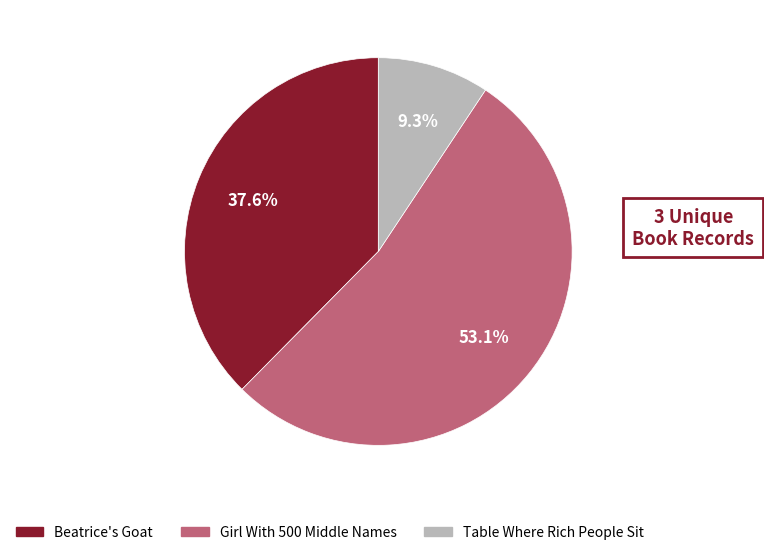

To the nearest percent, what is the difference between the largest and smallest slice percentages?

44%